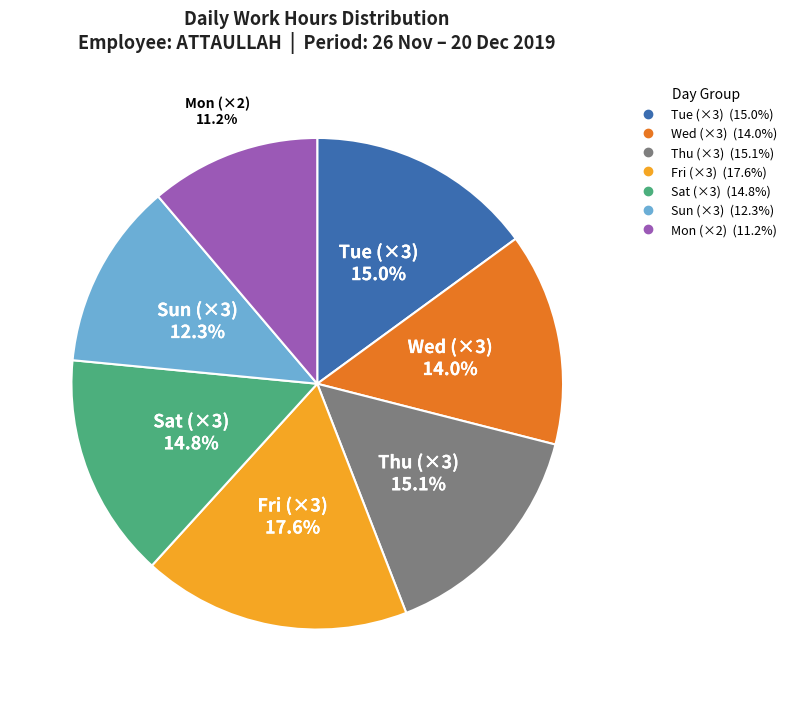

Is there any slice that represents more than half of the pie?

No